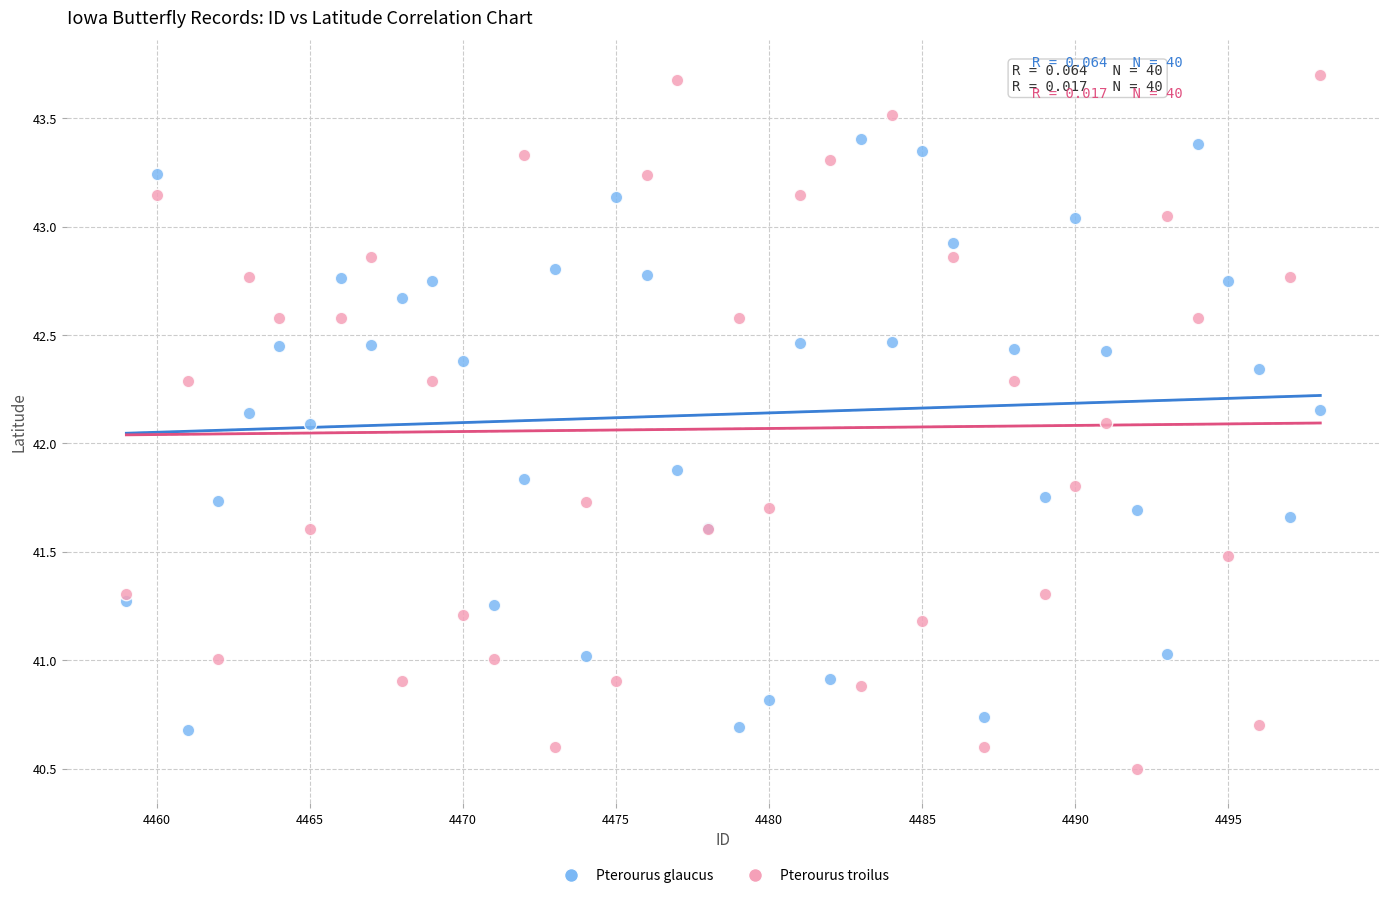

Which series reaches the maximum Y coordinate?

Pterourus troilus